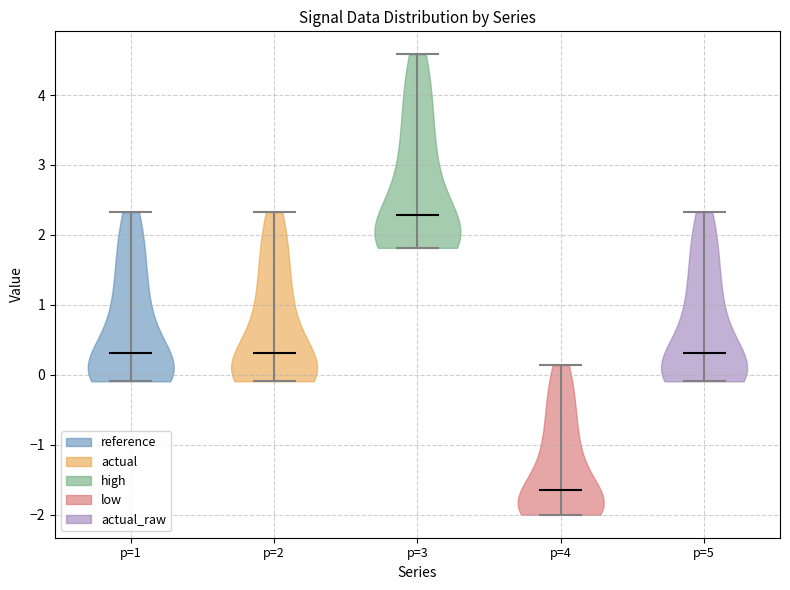

Which violin has the lowest median line?

p=4